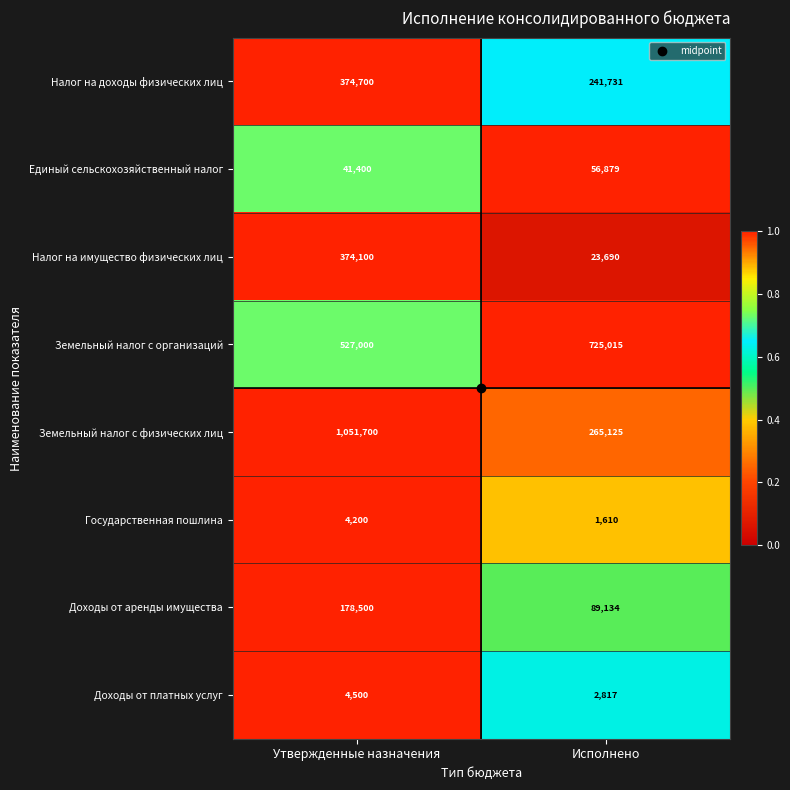

At which label is Налог на доходы физических лиц closest to 308215?

Исполнено